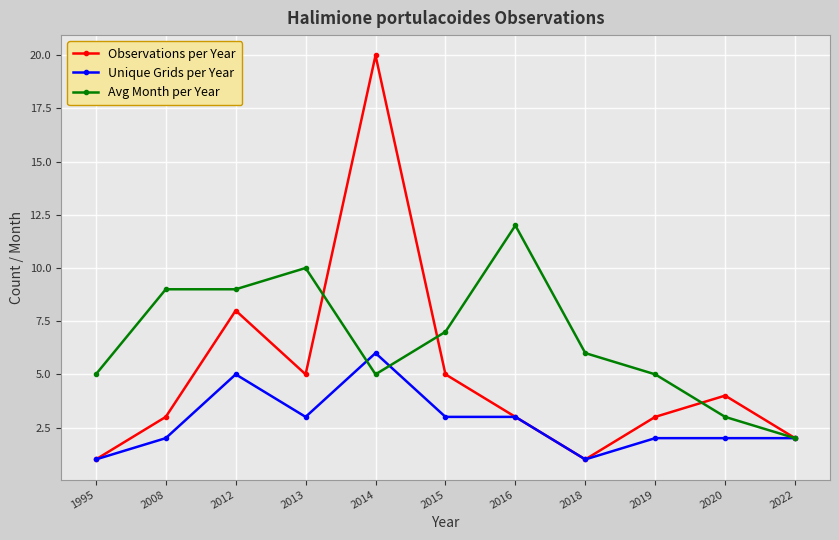

What is the sum of all Observations per Year values?

55